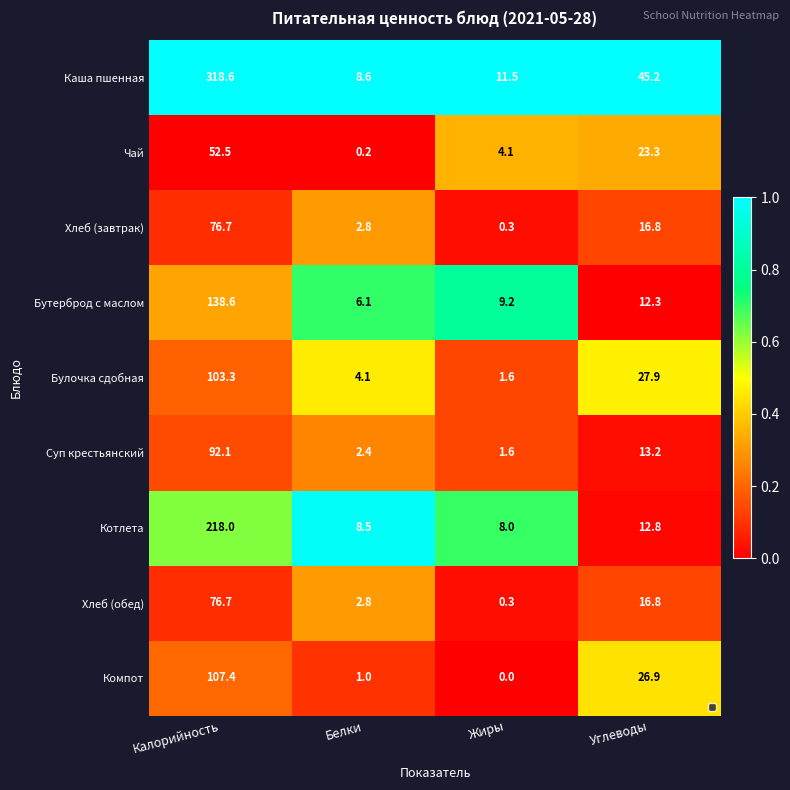

At how many categories does at least one series exceed 0?

4